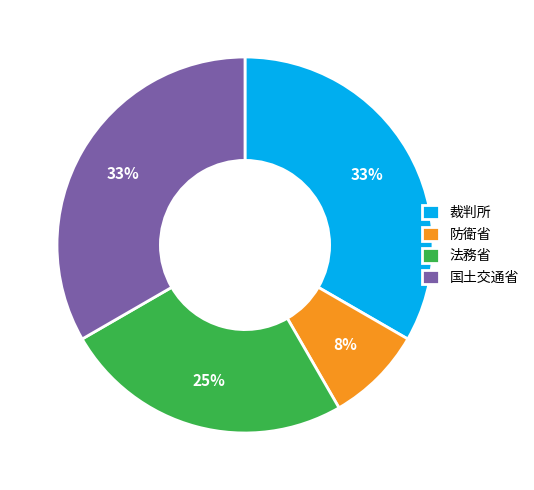

Do 法務省 and 防衛省 together represent more than half of the pie?

No